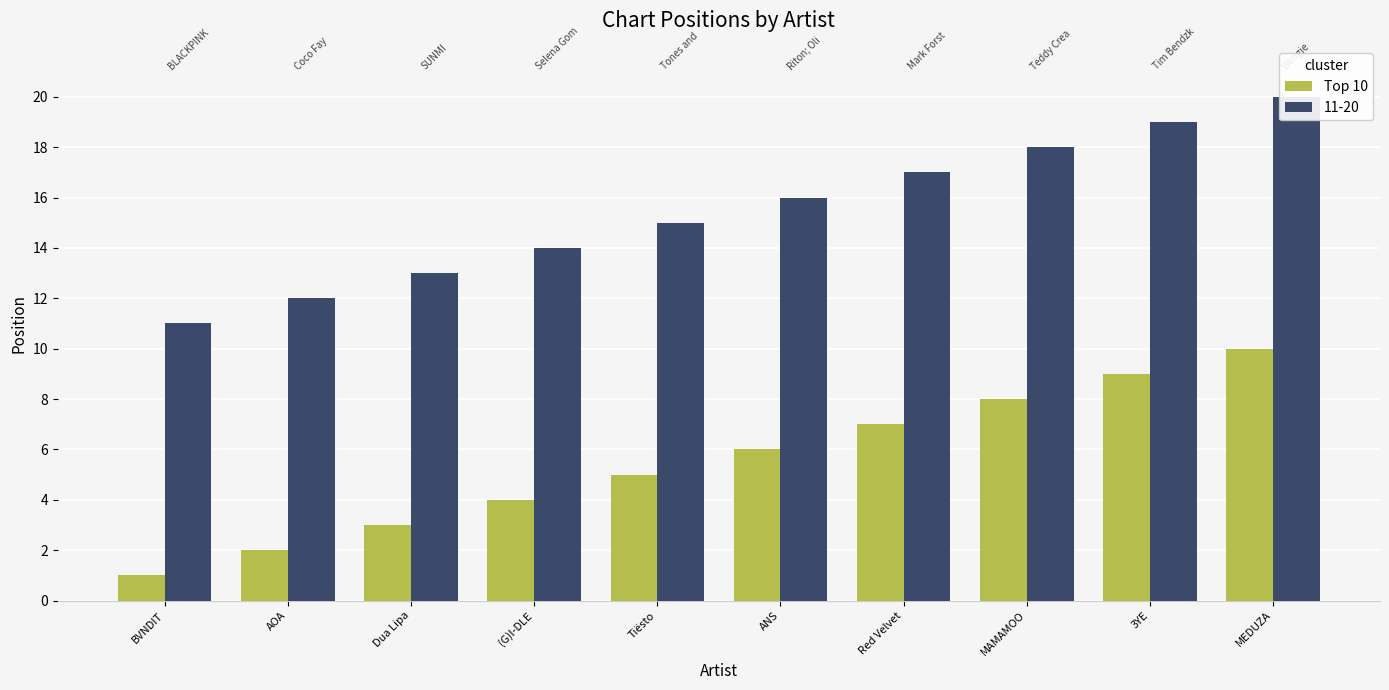

How many data points are above 6?

4